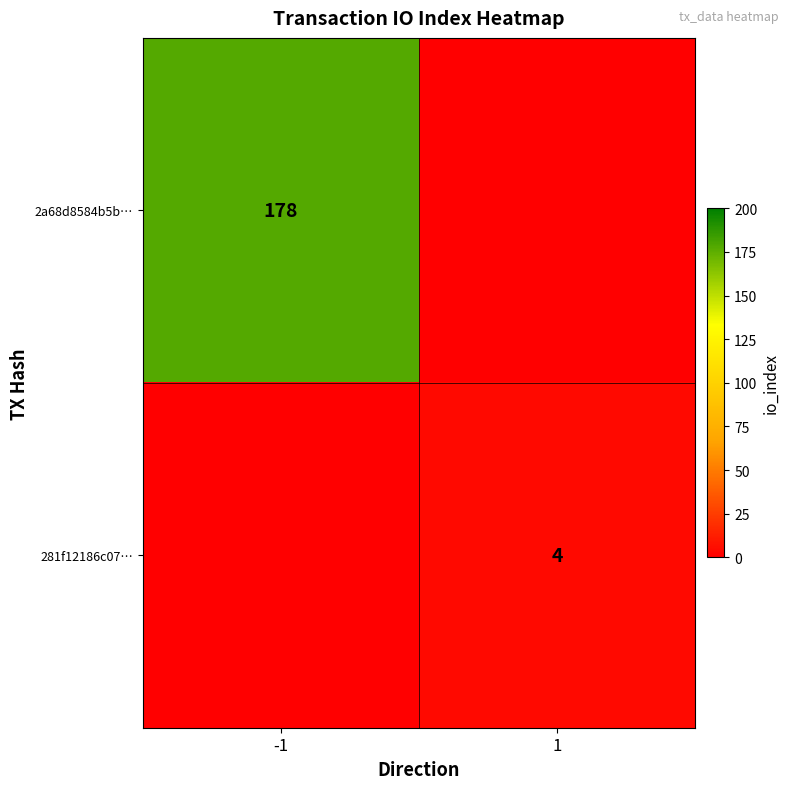

True or false: 2a68d8584b5b… has a value of 308 at -1.

False